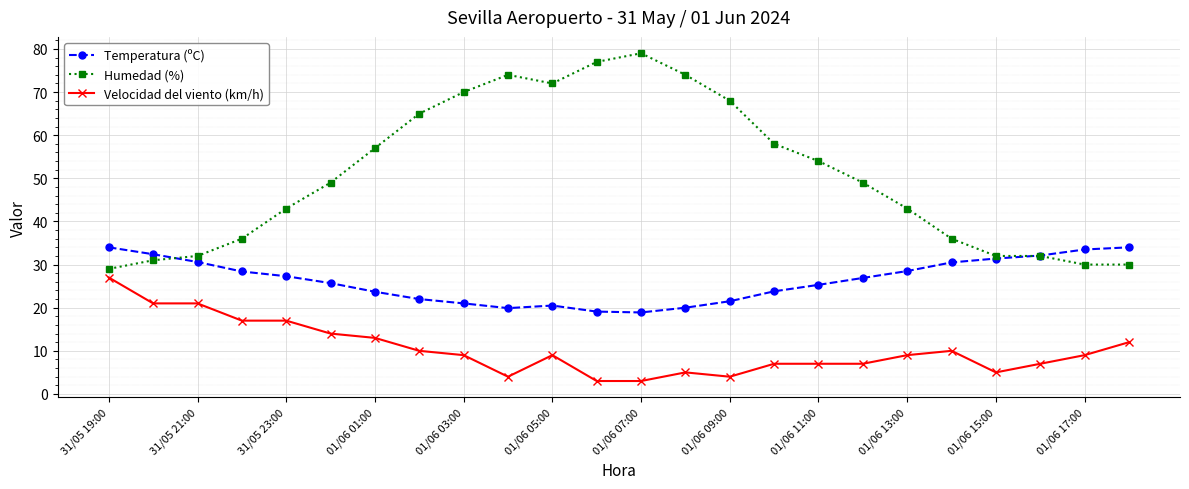

What is the value of the Velocidad del viento (km/h) point at the 6th from the left?

14.0